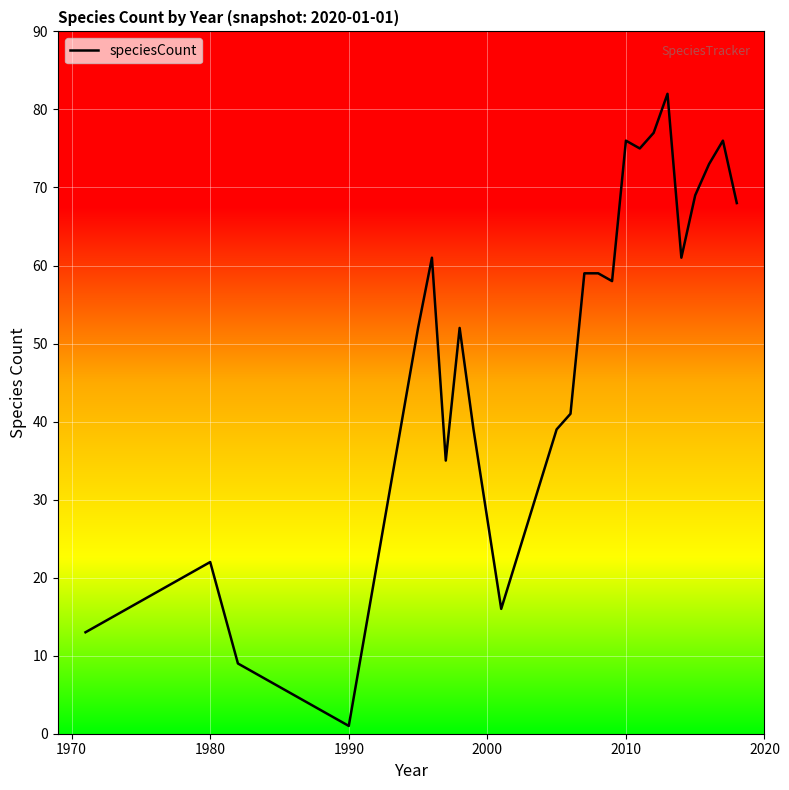

What is the greatest value displayed?

82